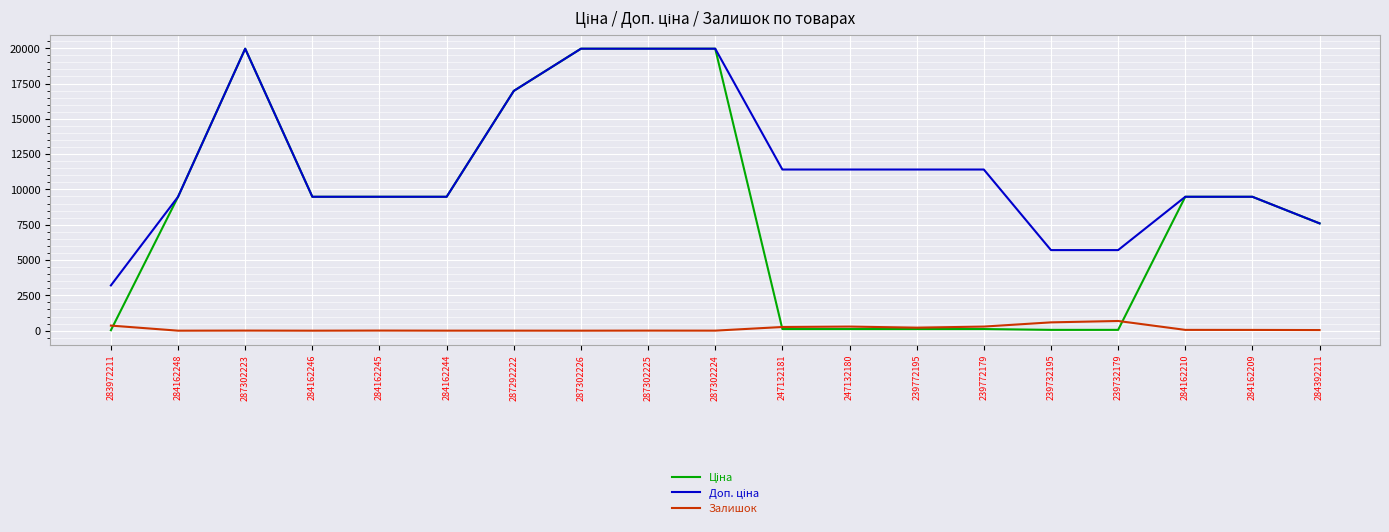

What is the maximum value shown in the chart?

19964.2